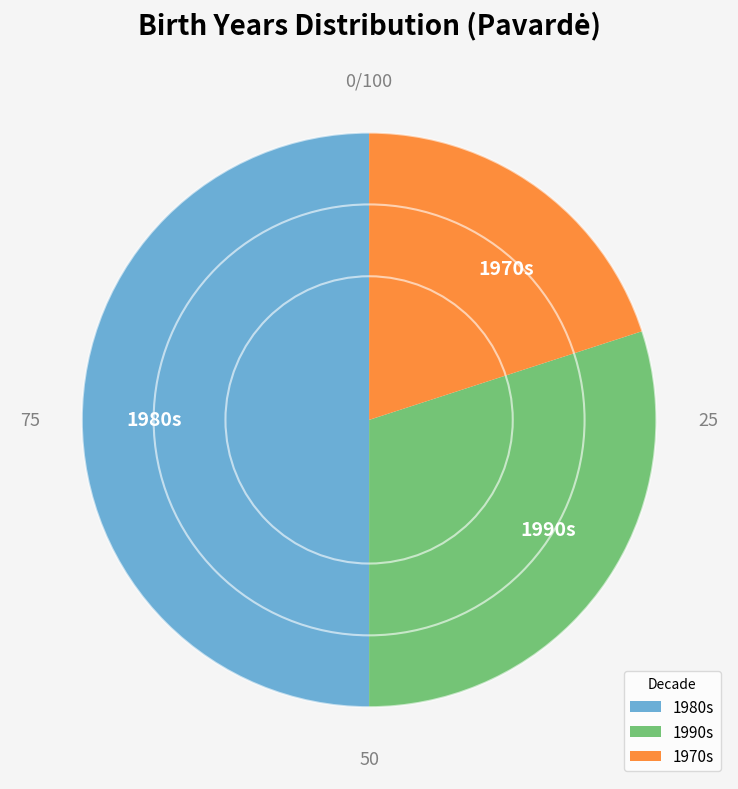

Rank the categories by value from lowest to highest.

1970s, 1990s, 1980s